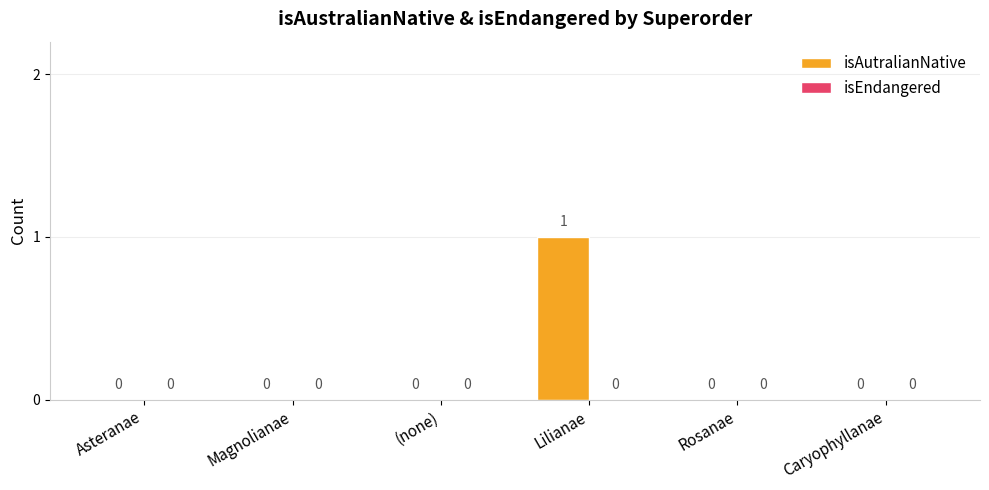

Which category has the highest value across all series?

Lilianae